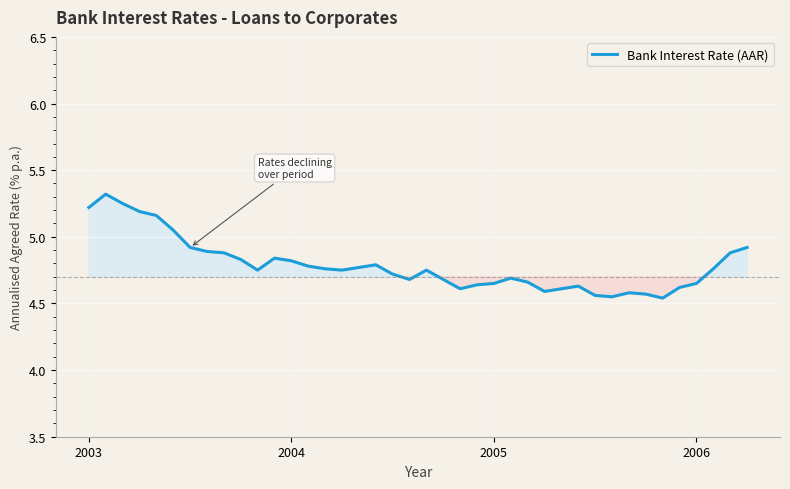

What is the difference between the maximum and minimum values?

0.8